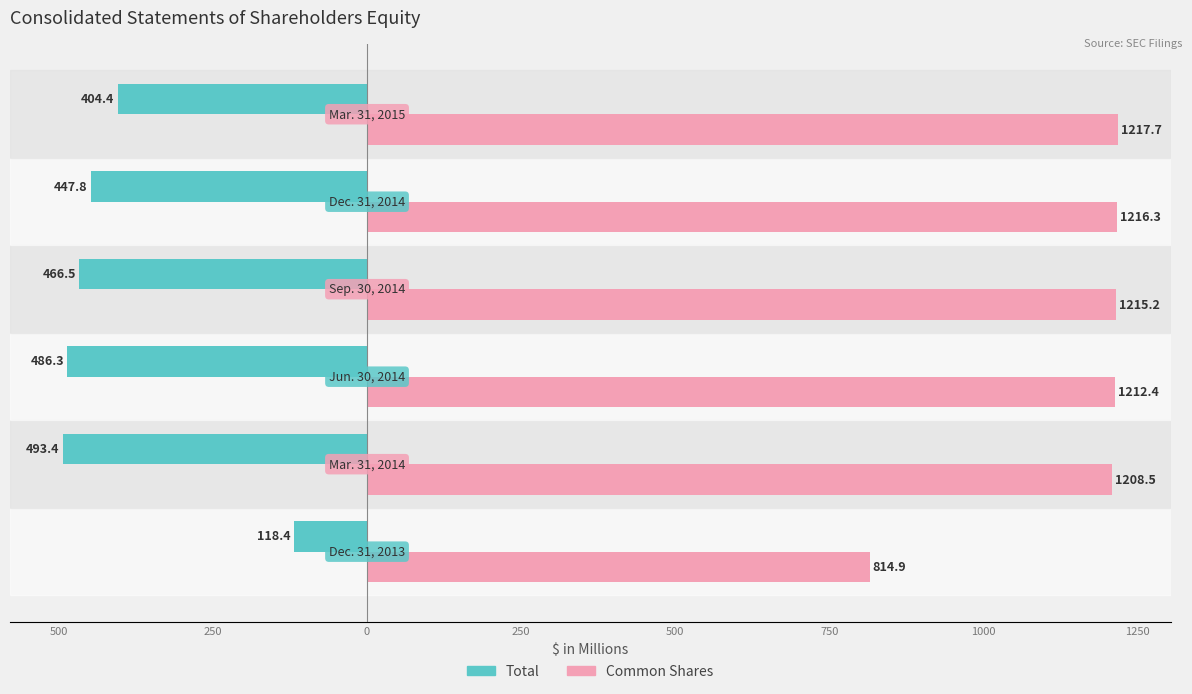

What are all the series names shown in the legend?

Total, Common Shares